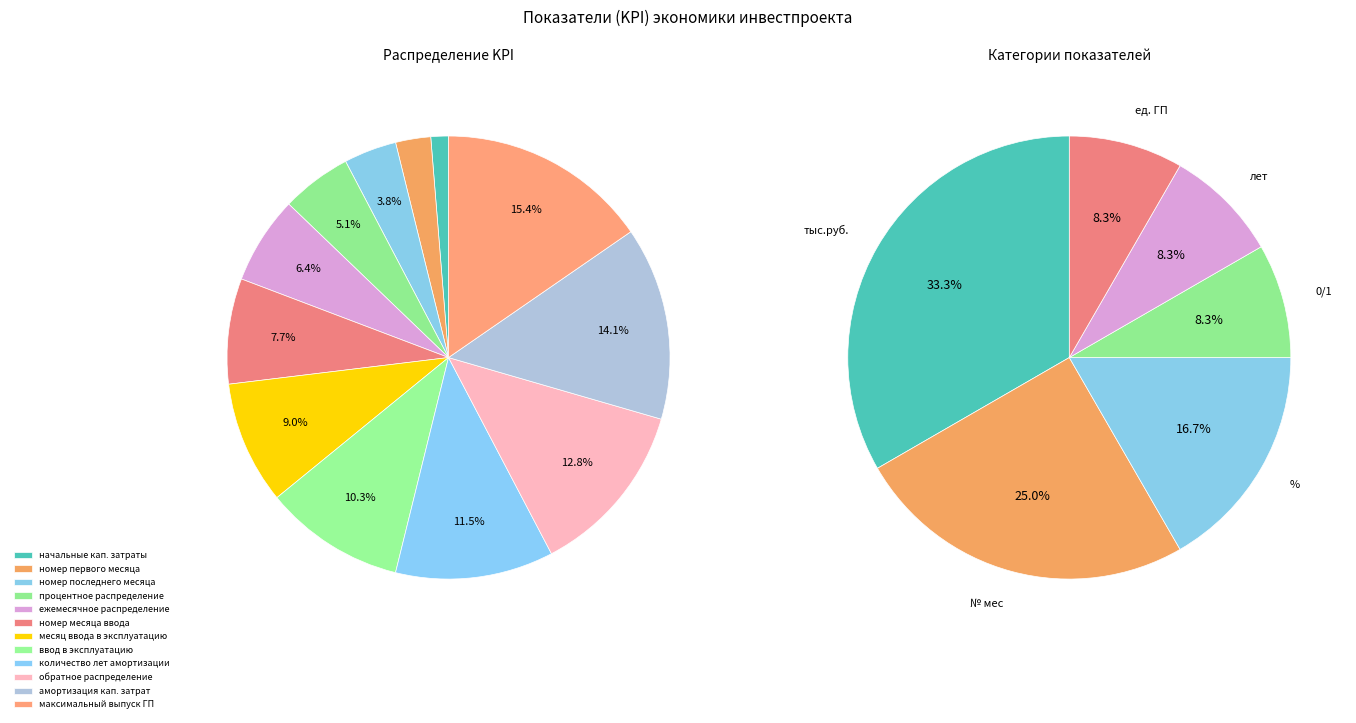

Rank the categories by value from highest to lowest.

максимальный выпуск ГП, амортизация кап. затрат, обратное распределение, количество лет амортизации, ввод в эксплуатацию, месяц ввода в эксплуатацию, номер месяца ввода, ежемесячное распределение, процентное распределение, номер последнего месяца, номер первого месяца, начальные кап. затраты